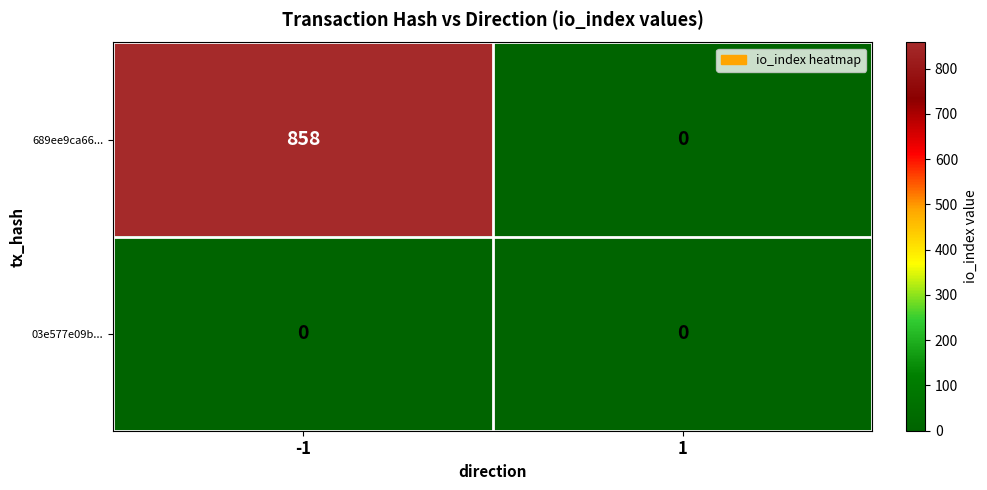

Rank the series by their maximum value, from lowest to highest.

03e577e09b..., 689ee9ca66...